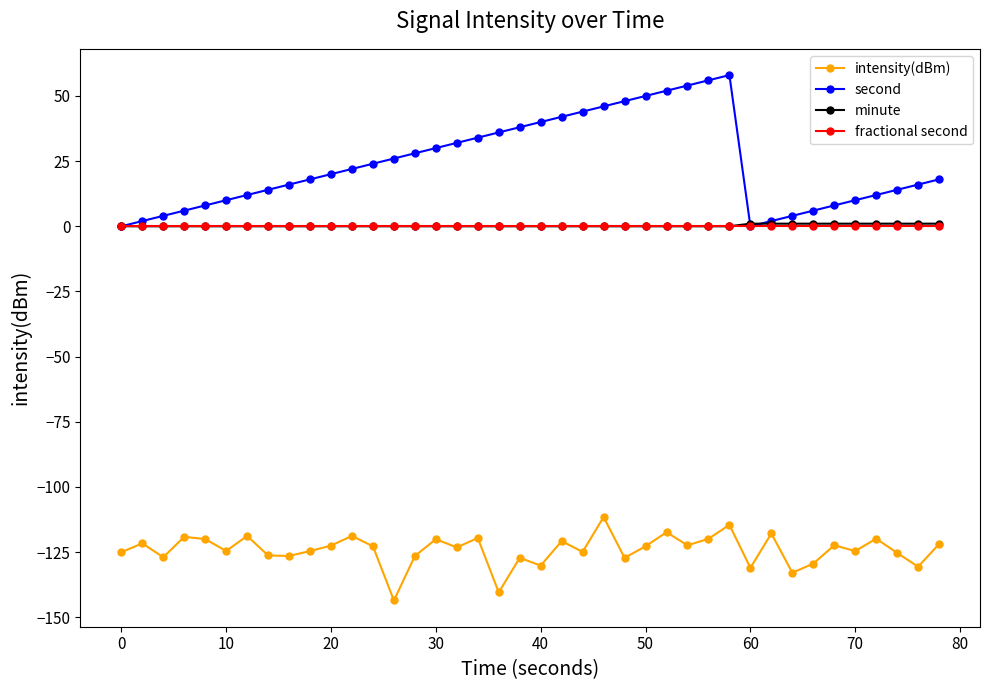

Does the chart have visible grid lines?

No